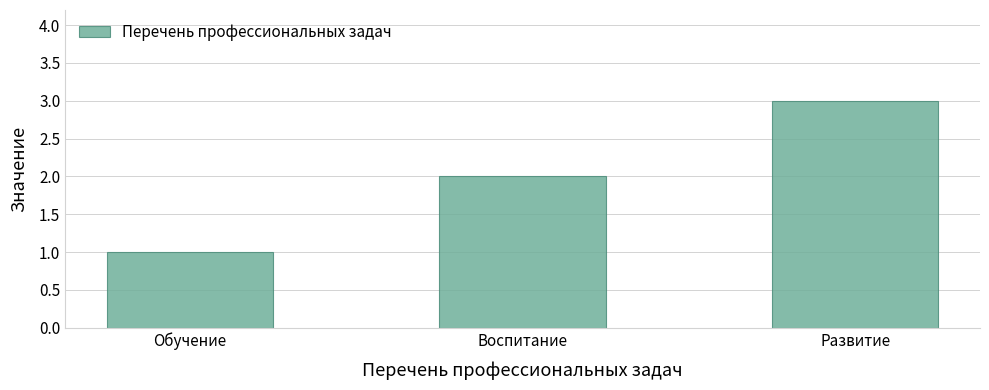

Reading left to right, transcribe all the data shown in this chart.

1	2	3